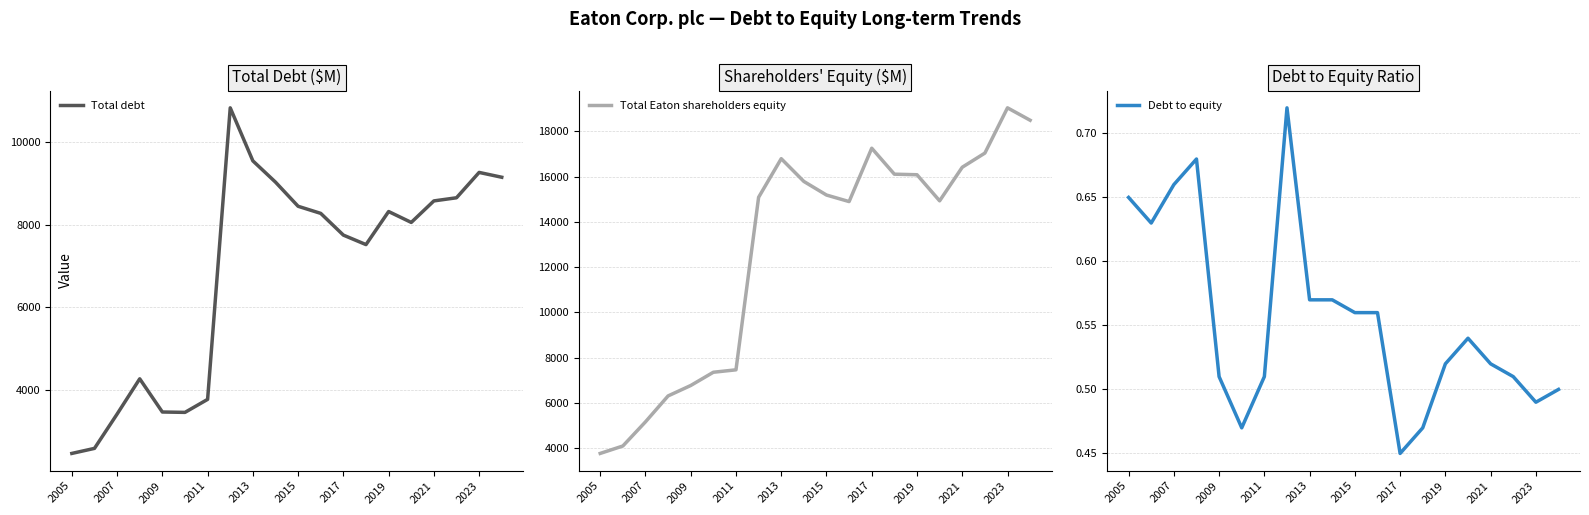

The value of Total debt at 2011 is 1420. True or false?

False